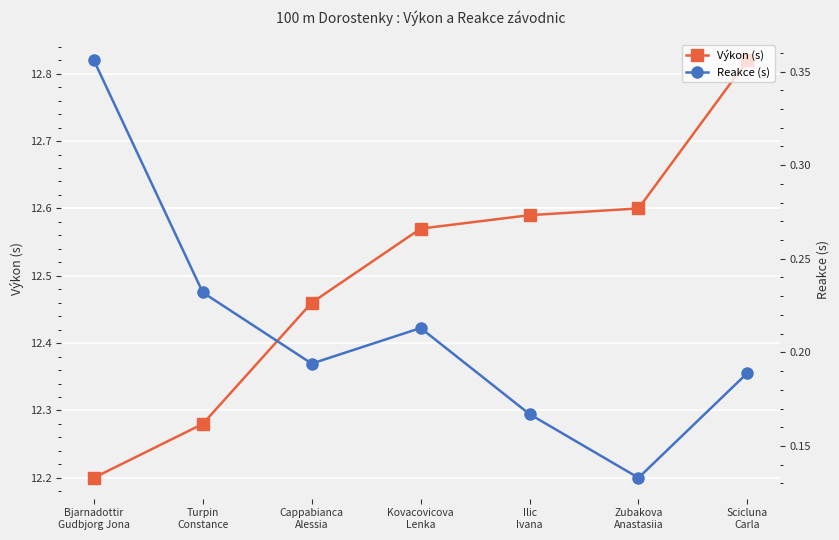

The Reakce (s) series shows 0.2 at Ilic
Ivana. True or false?

True